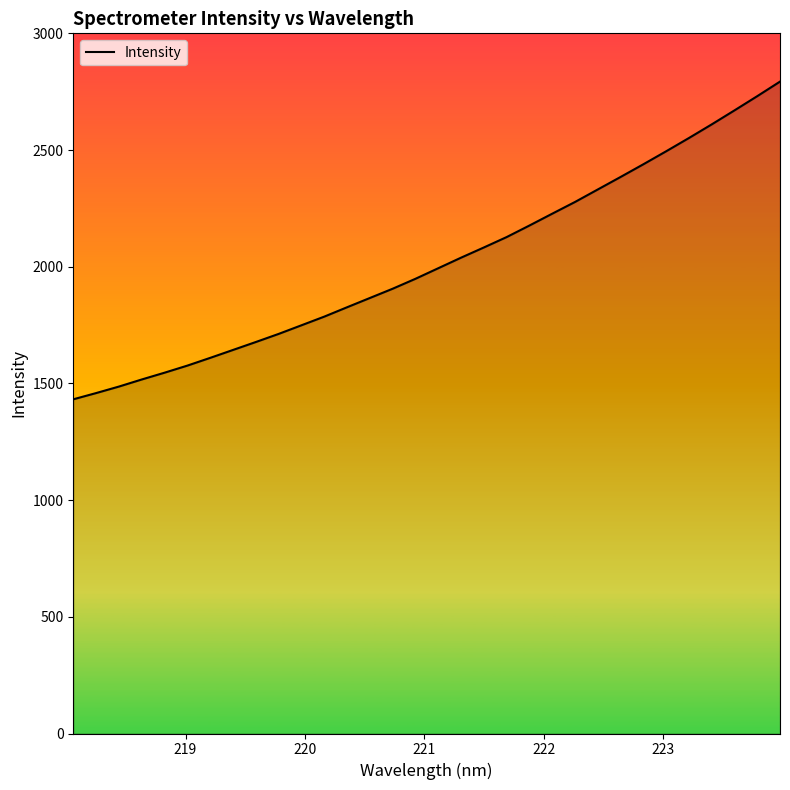

What is the difference between the maximum and minimum values?

1361.3